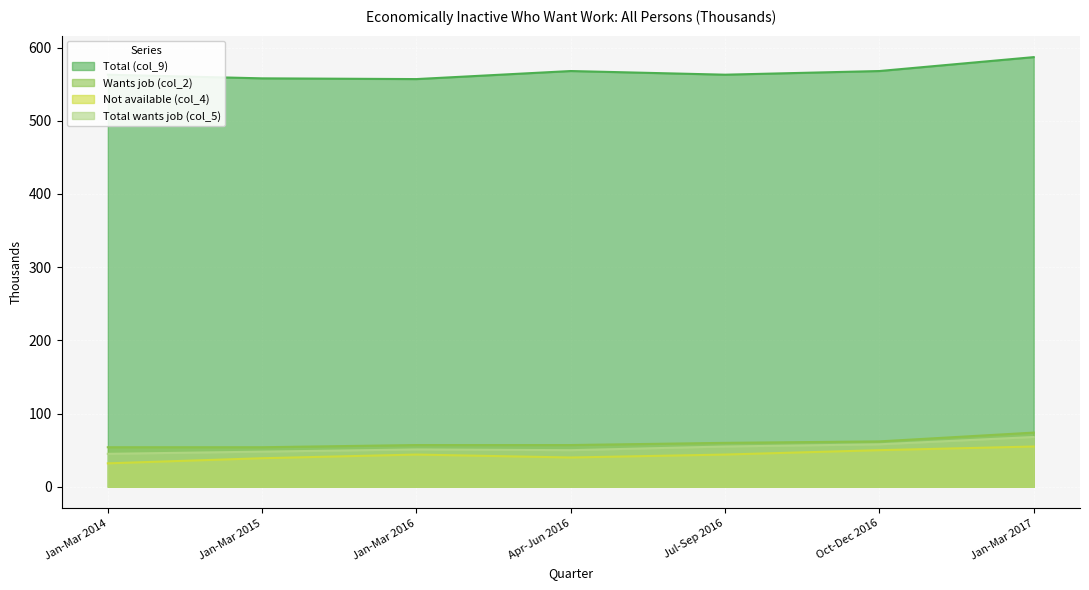

What is the difference between the maximum and minimum values in the Wants job (col_2) series?

20